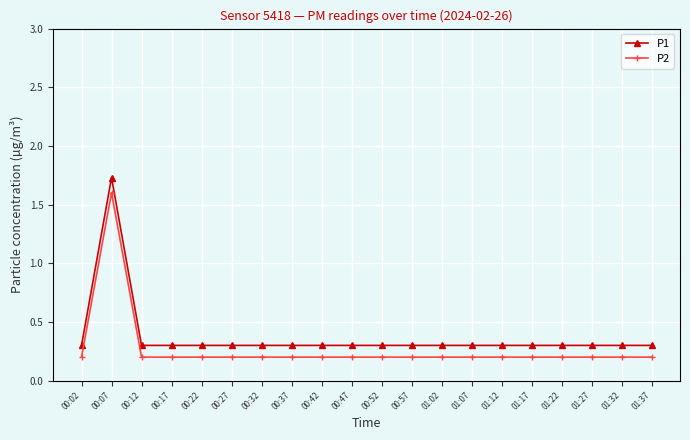

Which series has the widest spread of values?

P1